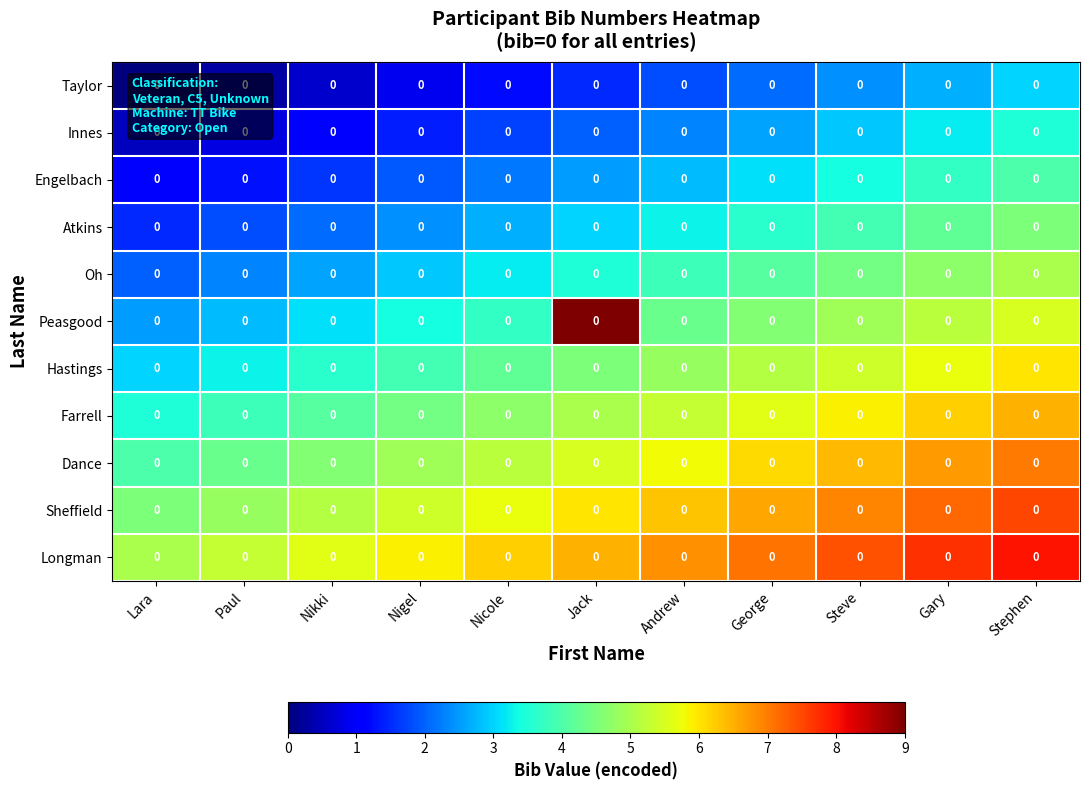

At which label is Farrell closest to 5?

Jack